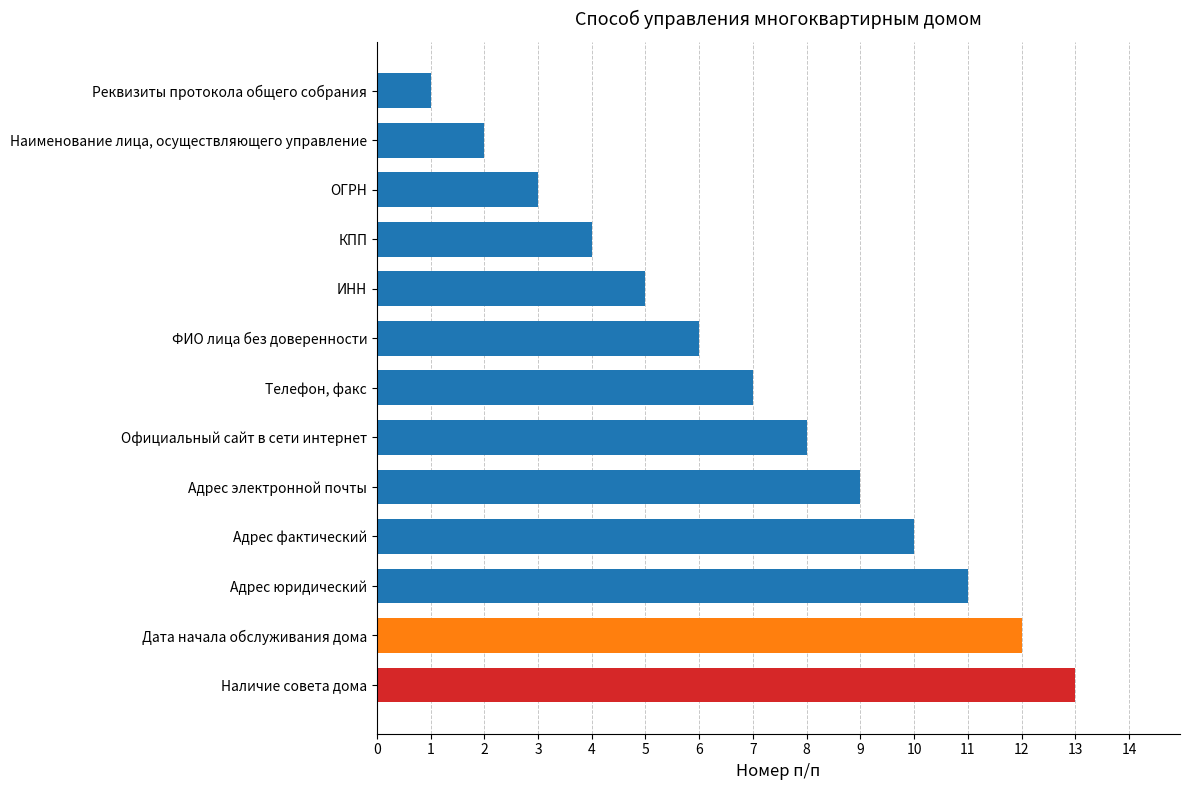

At which category does the chart reach its peak across all series?

Наличие совета дома